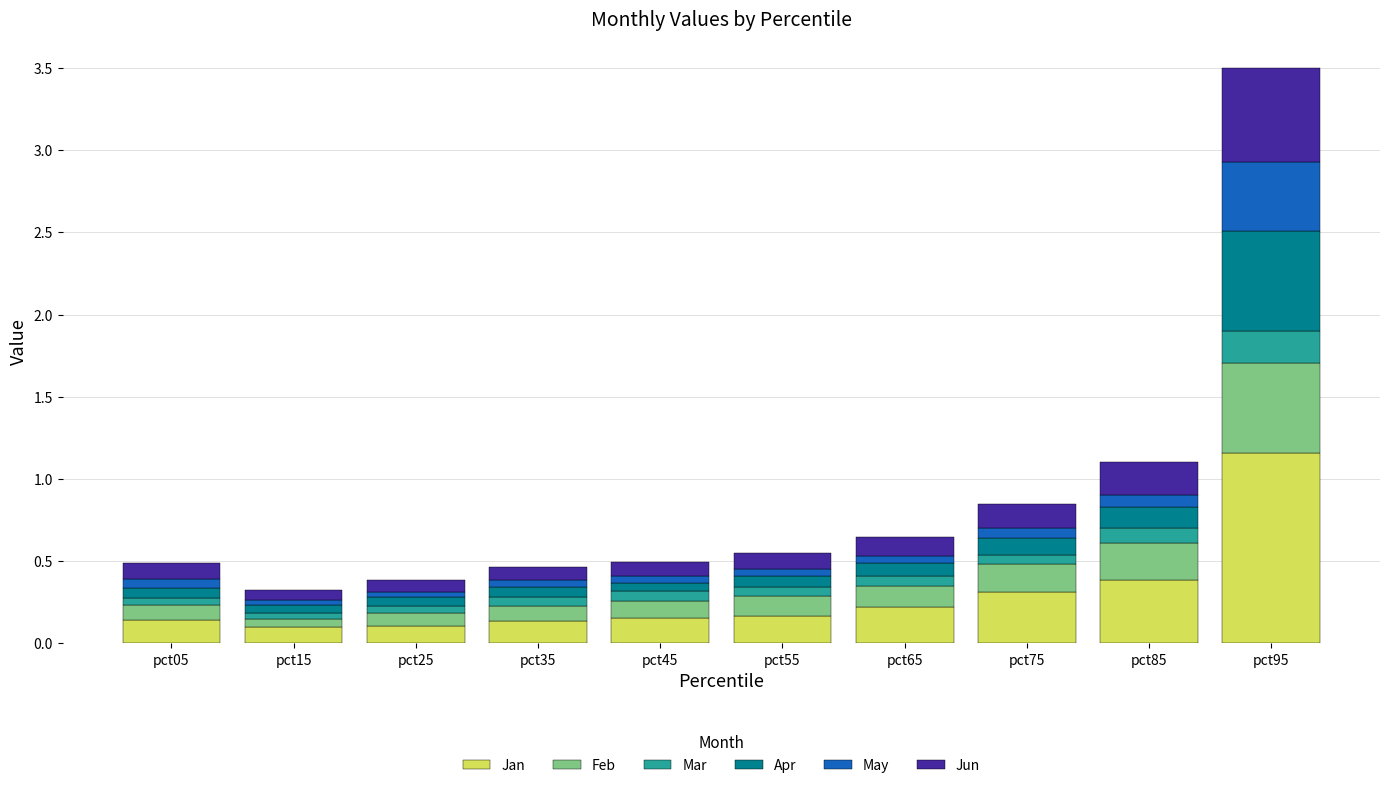

The value of Jan at pct75 is 0.3. True or false?

True